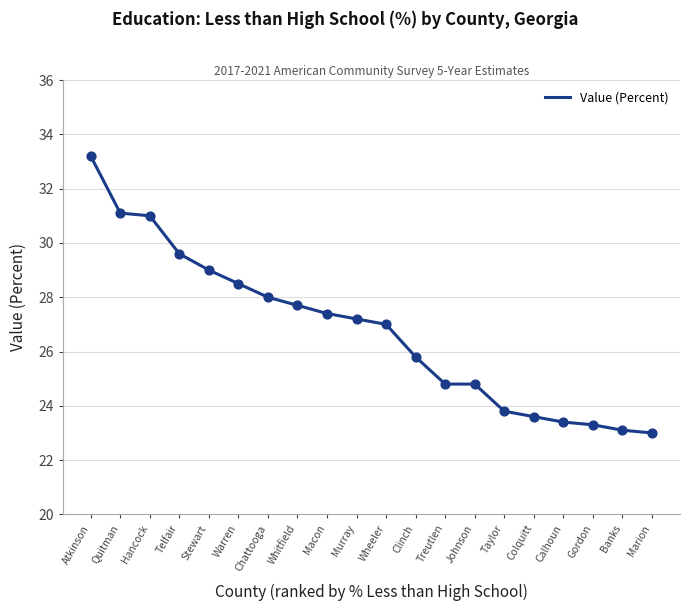

Approximately how many times larger is the value at Chattooga compared to Whitfield?

1.0